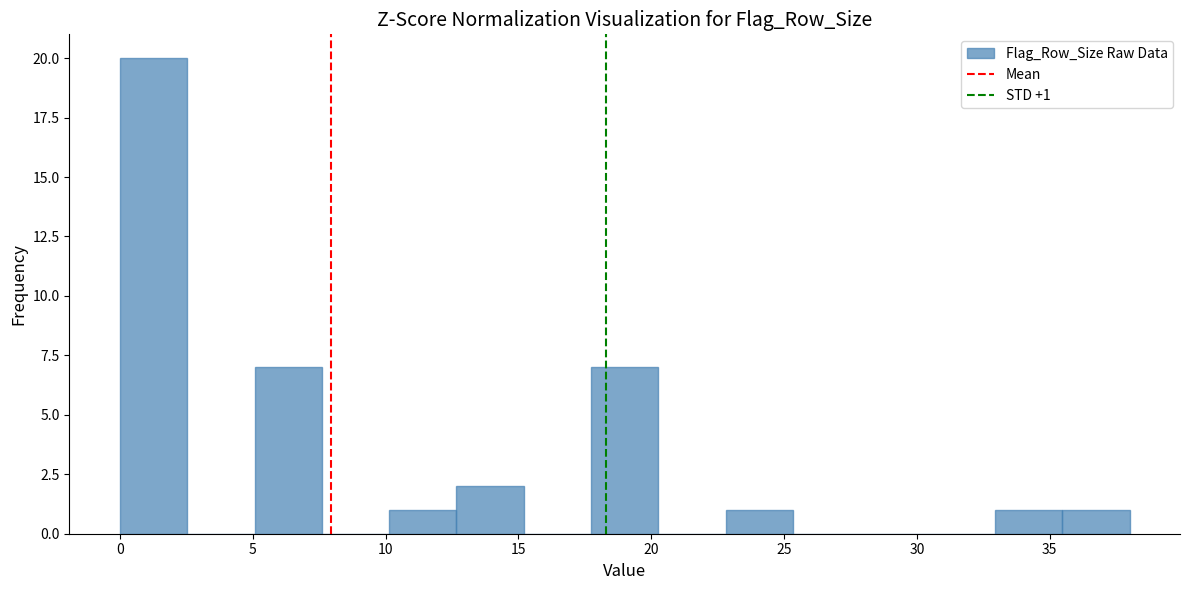

Which range on the x-axis has the tallest bar?

0.0 to 2.5